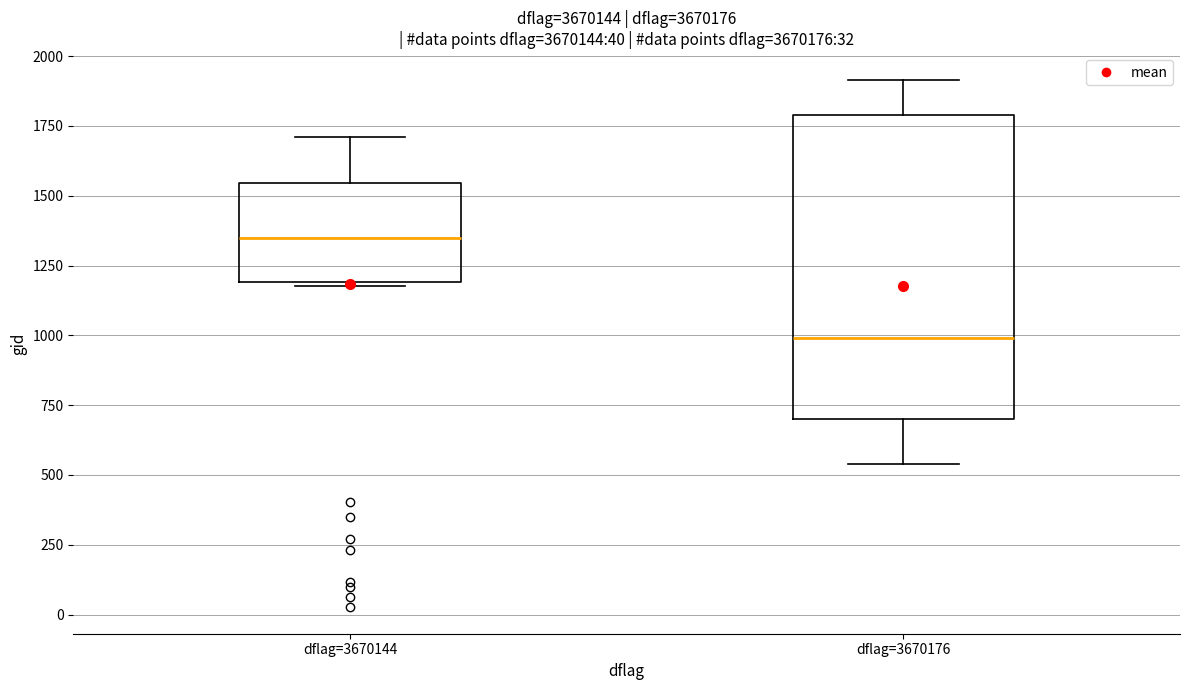

Reading left to right, read every box against the y-axis: the position of its median line, the range the box covers, and the ends of its whiskers. The values are not printed on the chart, so give them approximately, as read against the axis.

dflag=3670144: median 1350, box 1200 to 1550, whiskers 1200 to 1700
dflag=3670176: median 1000, box 700 to 1800, whiskers 550 to 1900